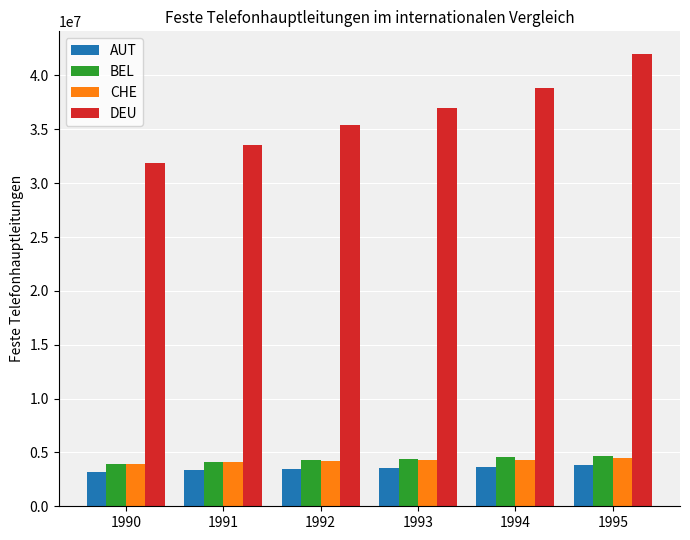

The BEL series shows 6194217 at 1990. True or false?

False